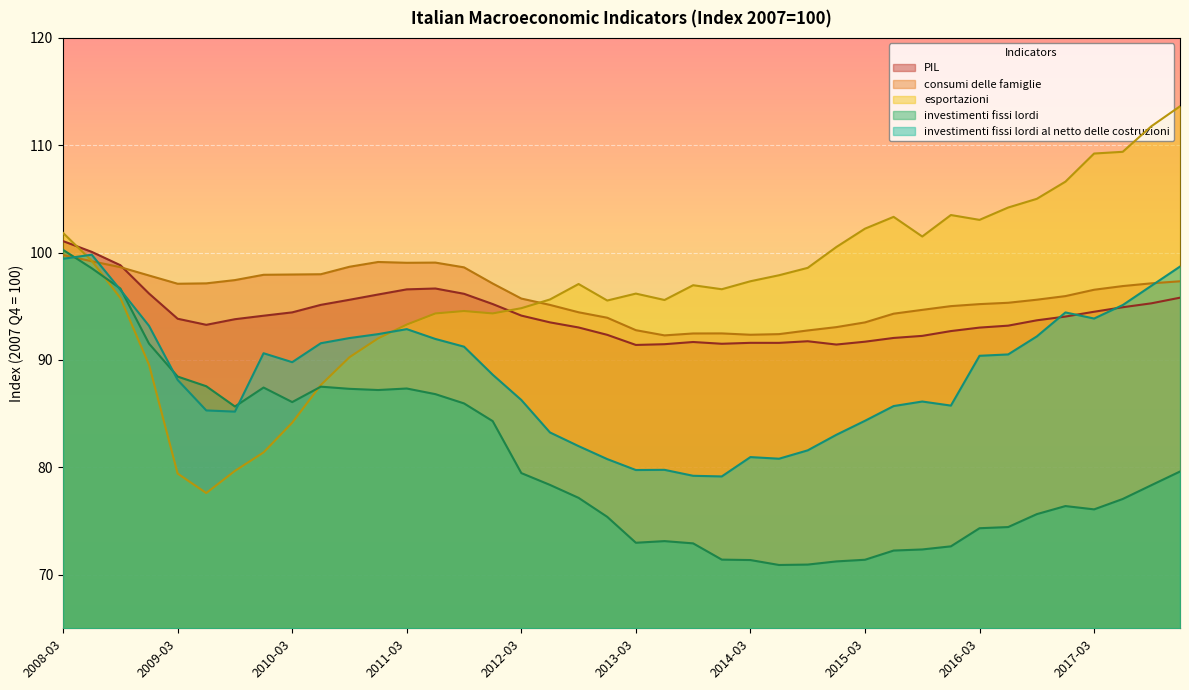

What is the difference between the second highest and minimum values in the investimenti fissi lordi al netto delle costruzioni series?

20.3